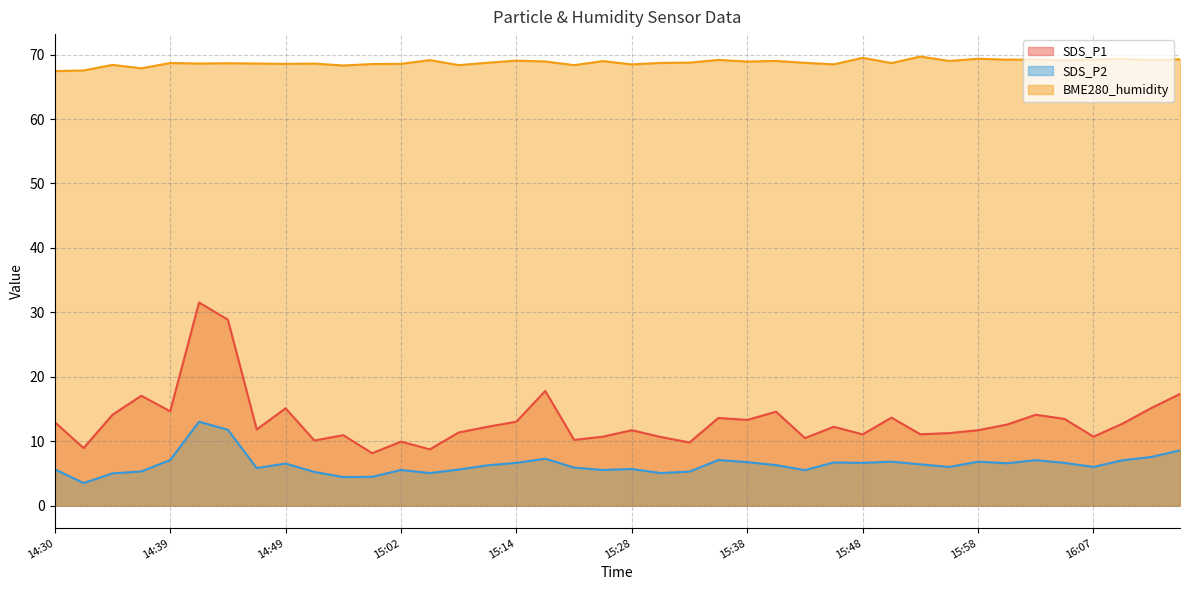

What is the lowest value of the BME280_humidity series?

67.4